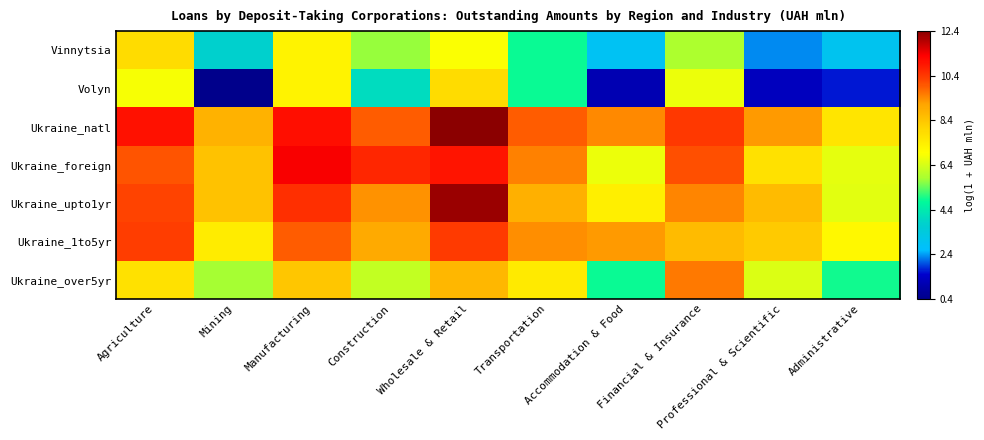

Which series has the largest total across all categories?

Ukraine_natl